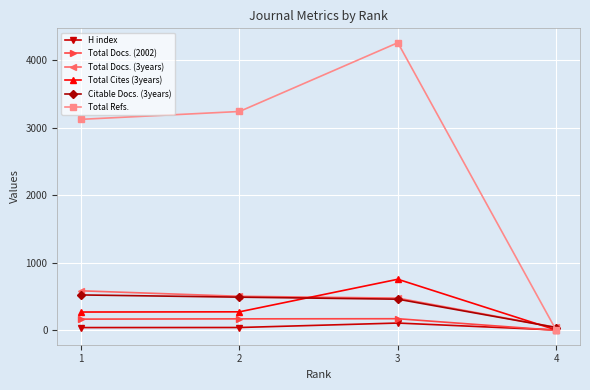

What is the greatest value displayed?

4257